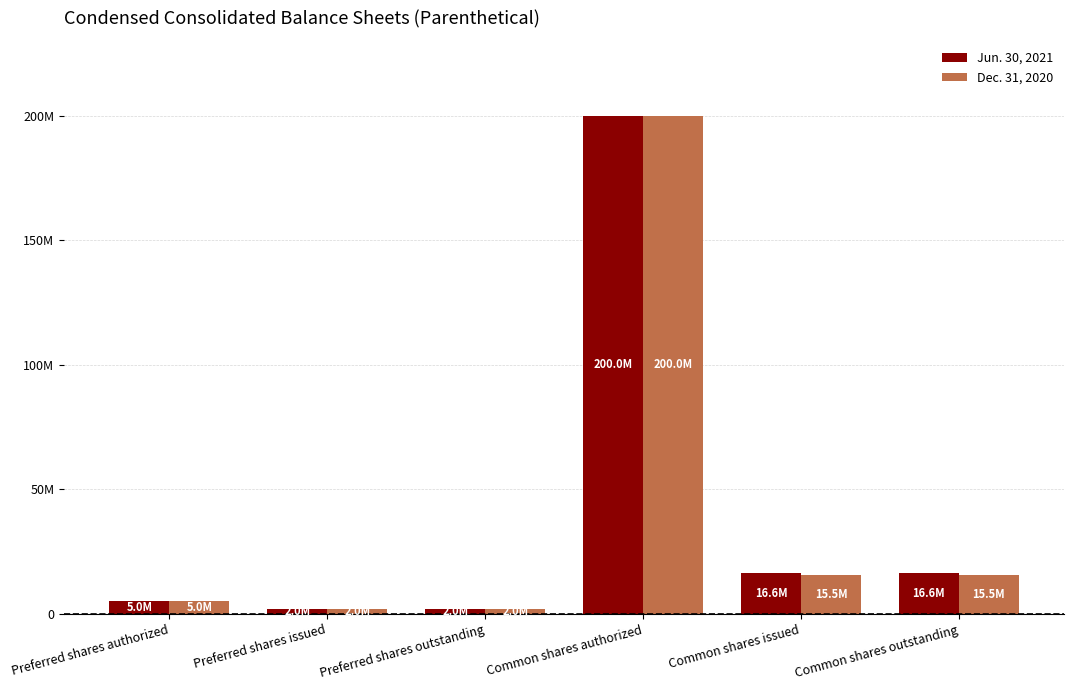

Rank the categories by Dec. 31, 2020 value from lowest to highest.

Preferred shares issued, Preferred shares outstanding, Preferred shares authorized, Common shares issued, Common shares outstanding, Common shares authorized